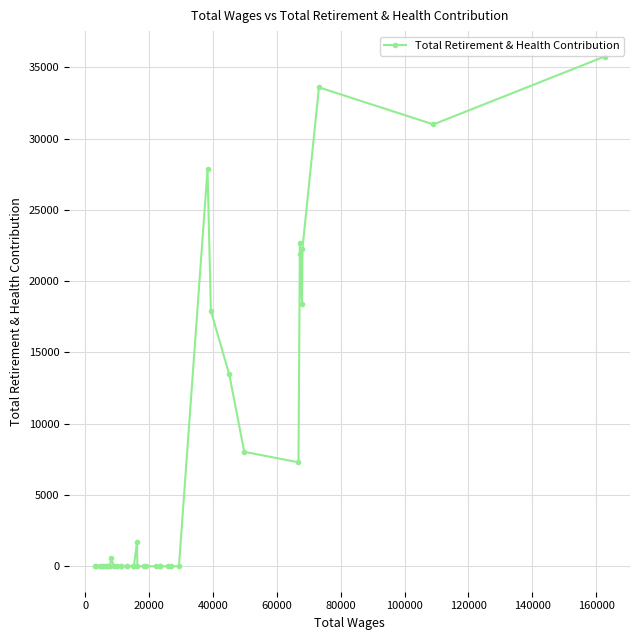

The chart shows a value of 23127 at 23. True or false?

False